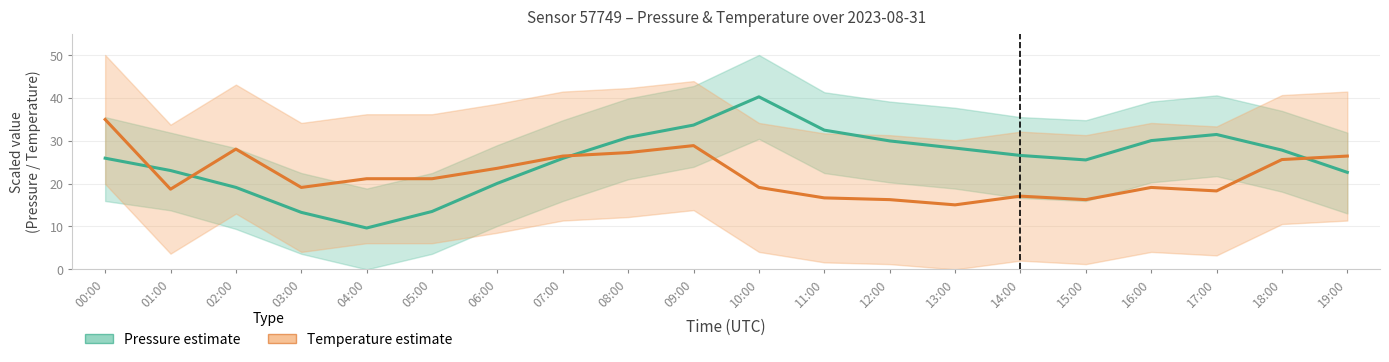

How many interior local valleys does the Temperature estimate series have?

5